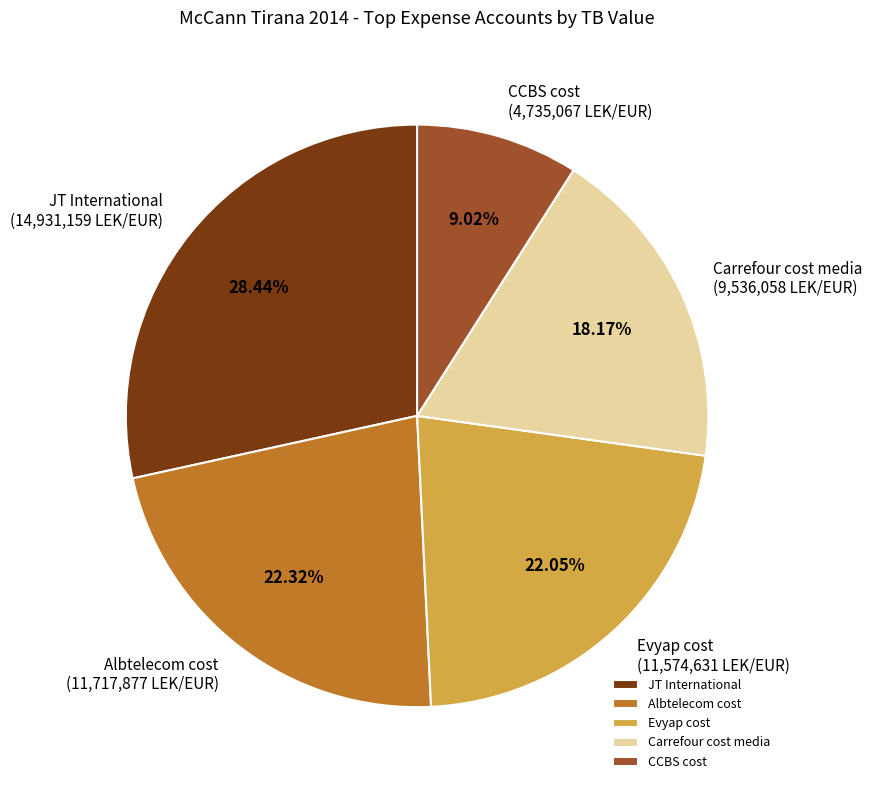

Between CCBS cost and Carrefour cost media, which is larger?

Carrefour cost media